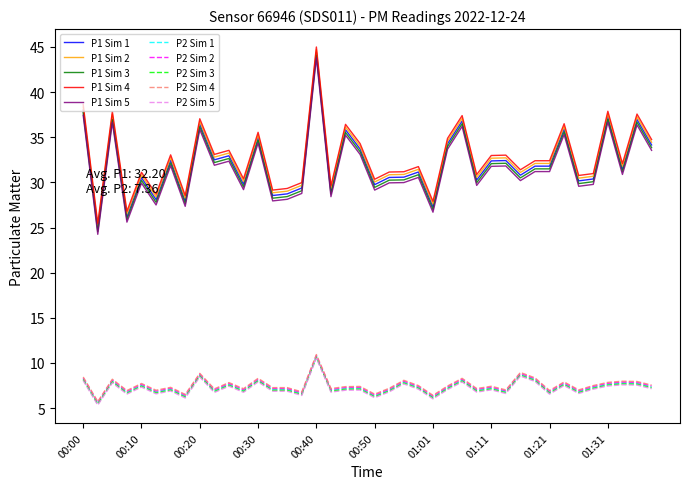

True or false: P1 Sim 2 and P2 Sim 2 cross at least once.

False